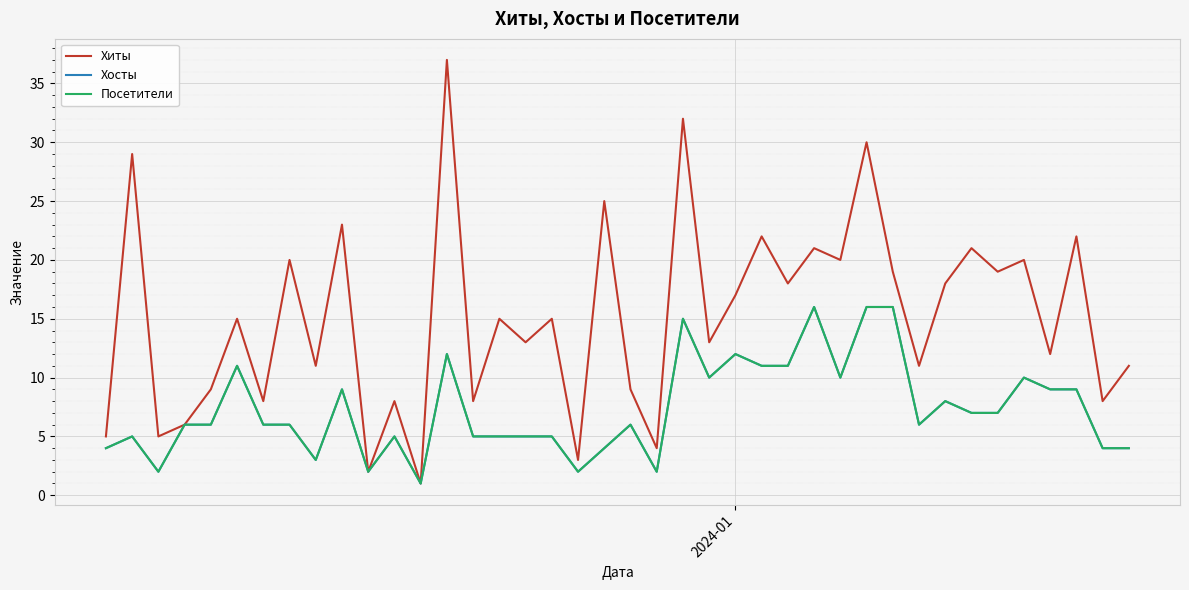

Does the chart display data point markers on the line(s)?

No